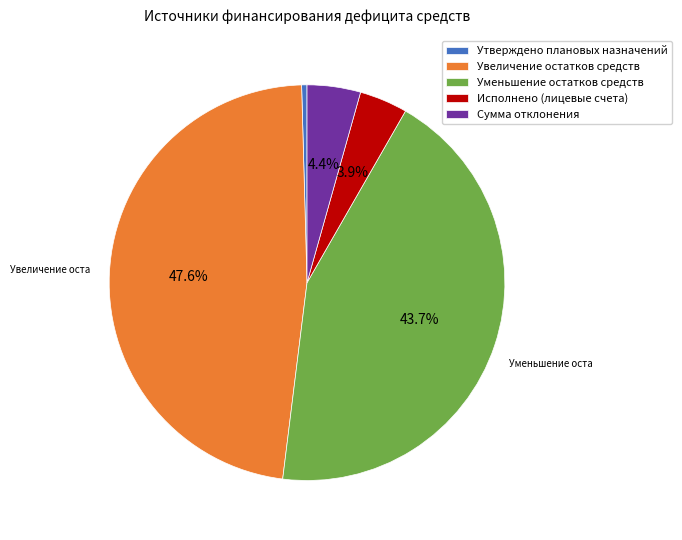

Count the number of slices in the pie.

5